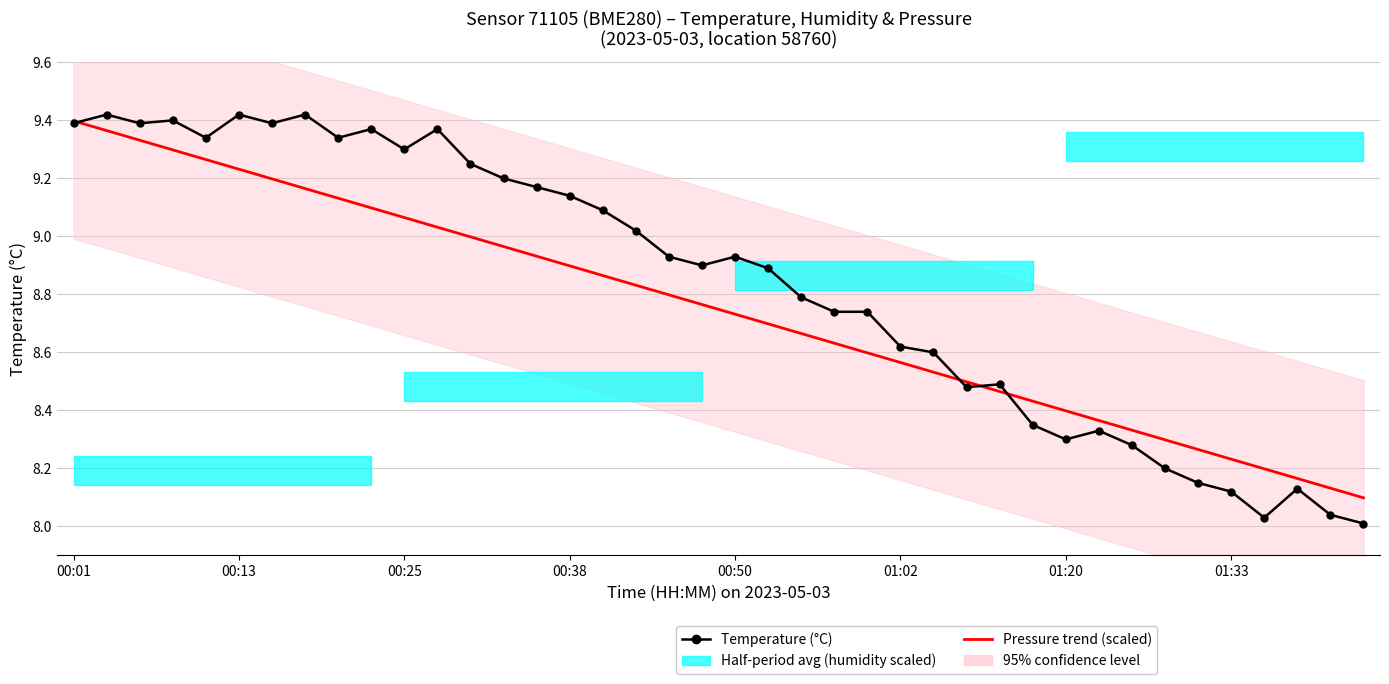

Which series has the largest total across all categories?

Temperature (°C)